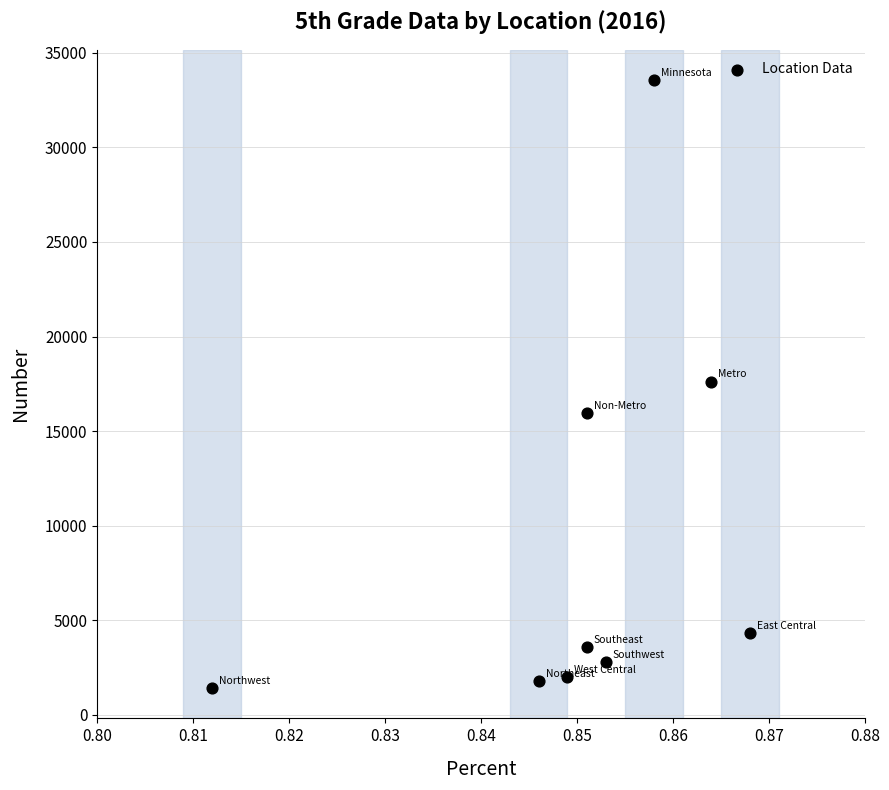

What is the average Y value?

9227